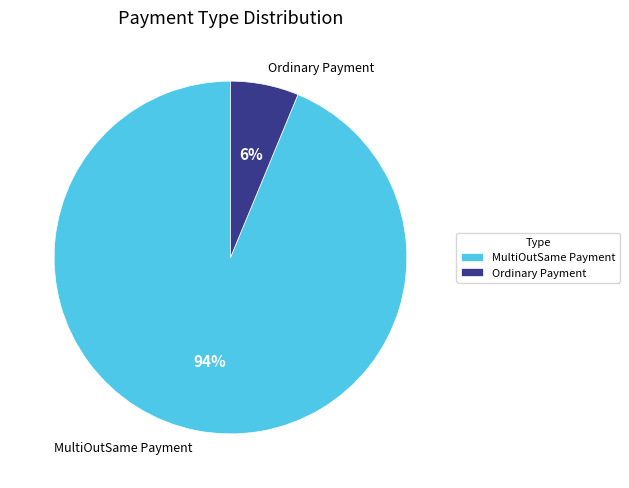

Does any single category account for the majority?

Yes